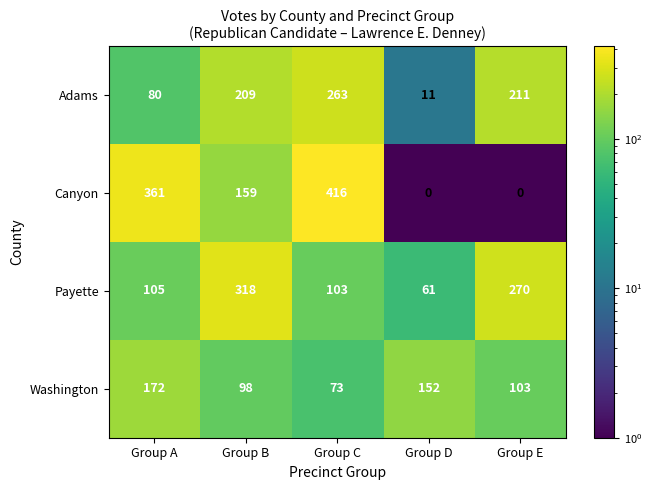

Which series has the widest spread of values?

Canyon